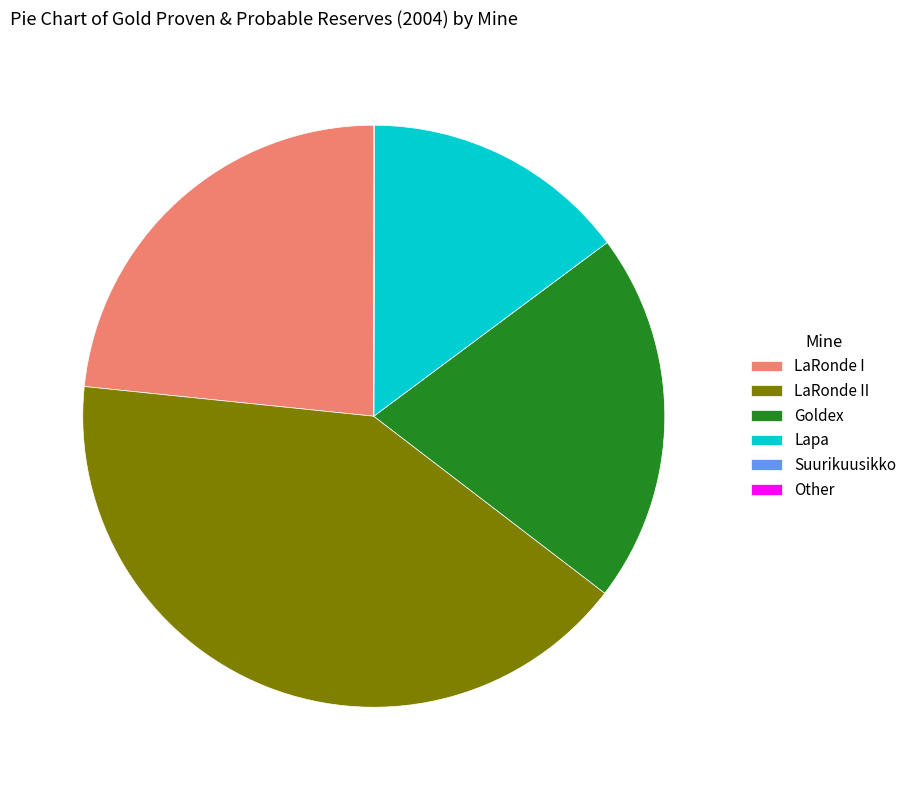

Is it true that Goldex is 7% of the pie?

False